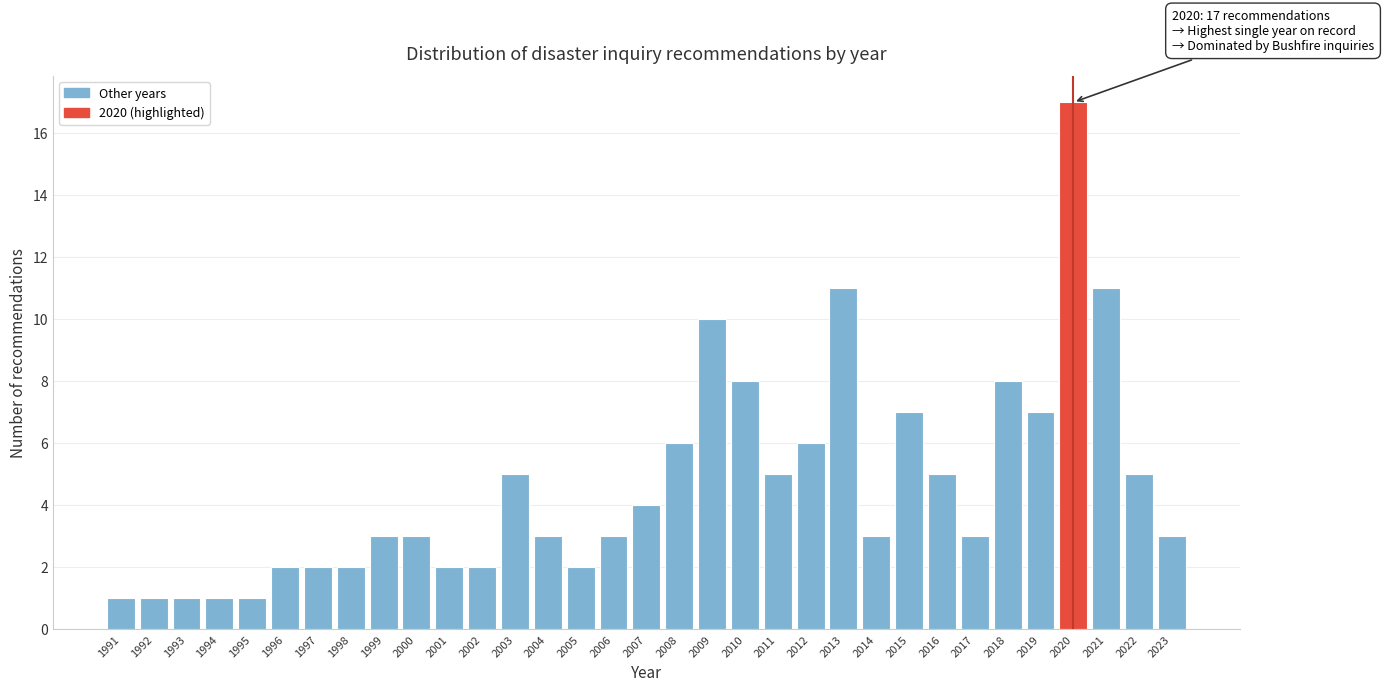

What is the value of the 33rd bar from the left?

3